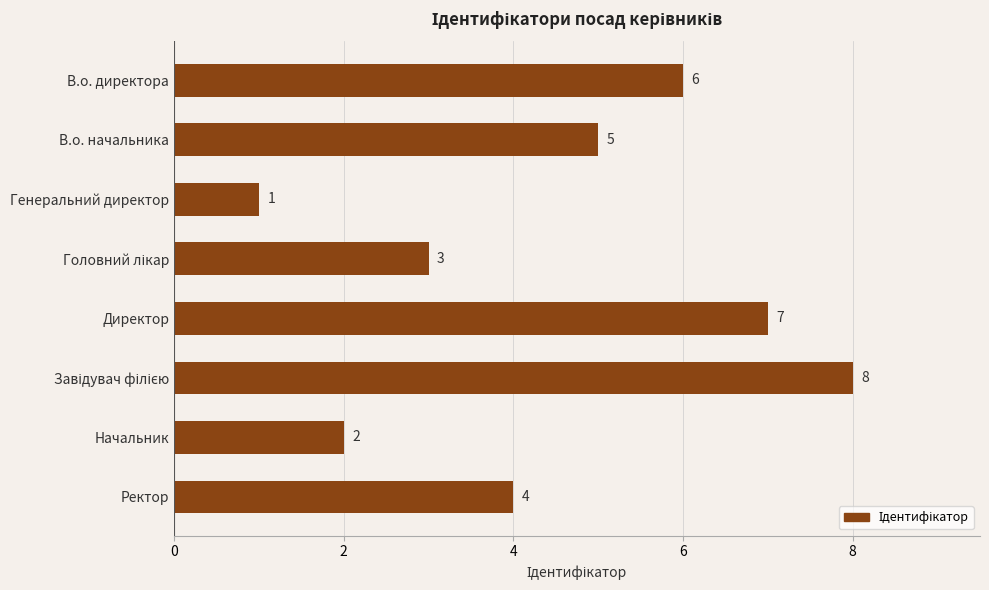

How many values are between 3 and 7?

5